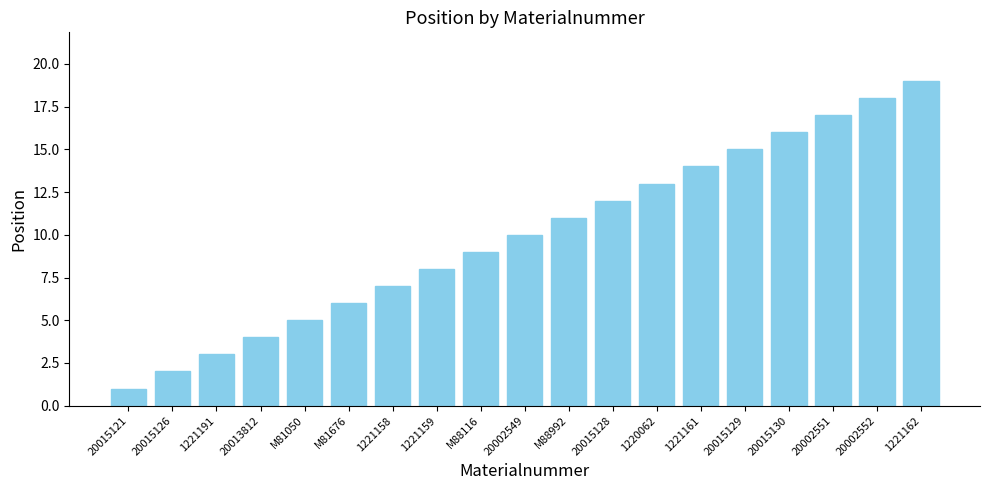

What is the label of the 10th bar from the right?

20002549